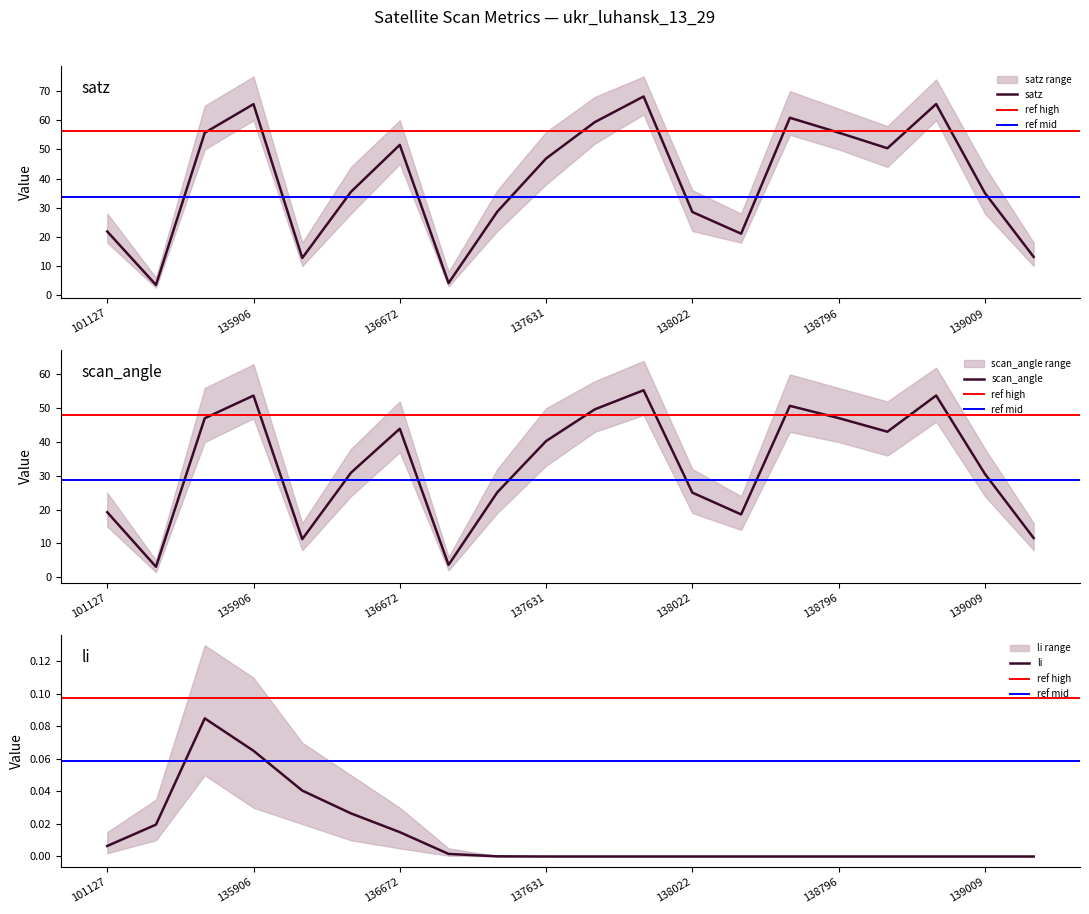

Is the value of scan_angle at 136480 greater than the value of satz at 138615?

No